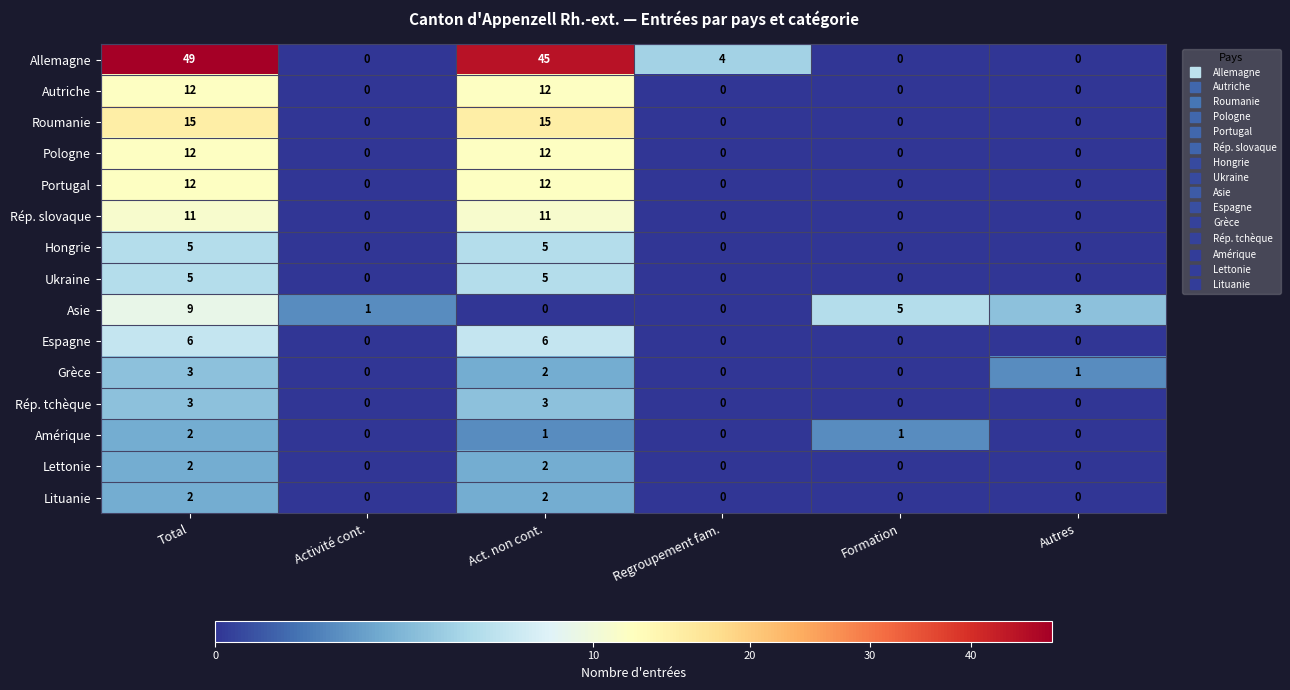

How many values in the Rép. tchèque series exceed 0?

2